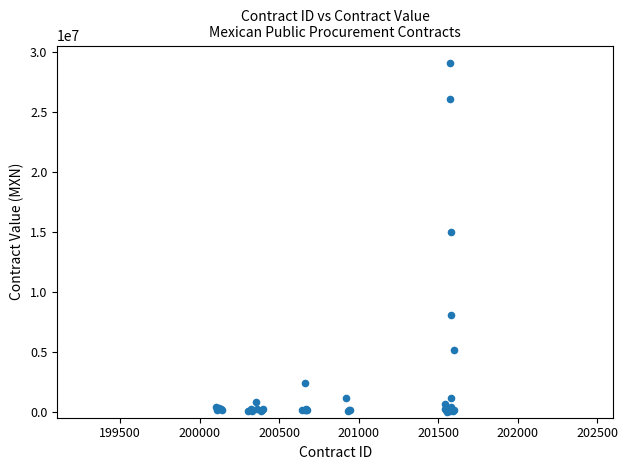

What Y value in the scatter plot is closest to 14566204?

15025667.0